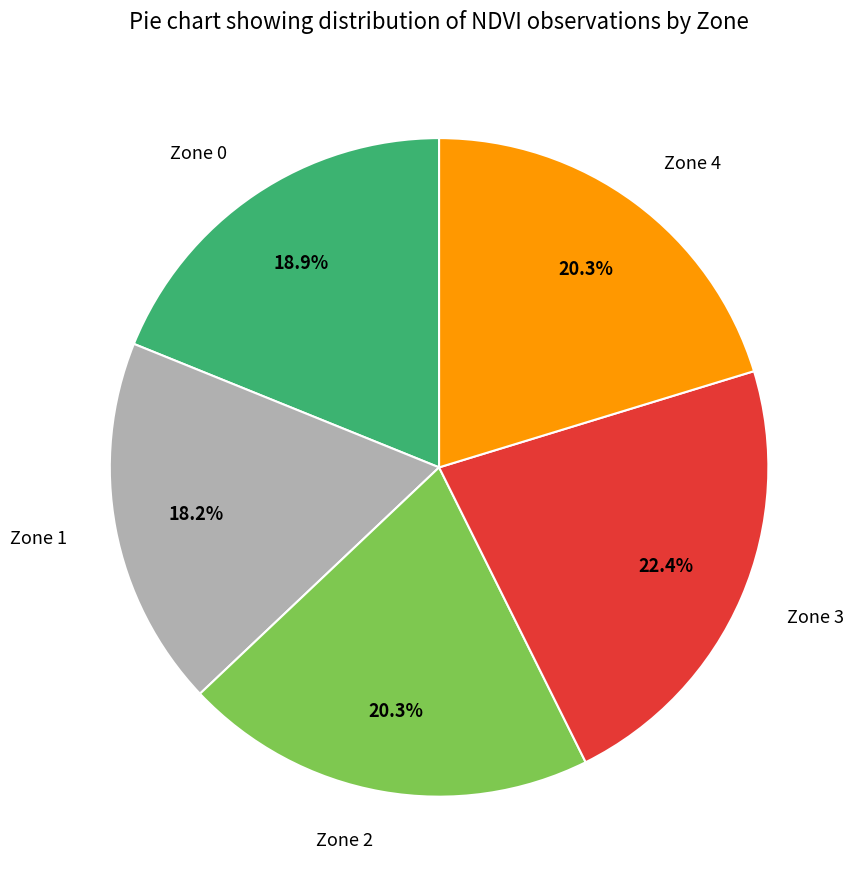

Count the number of slices in the pie.

5